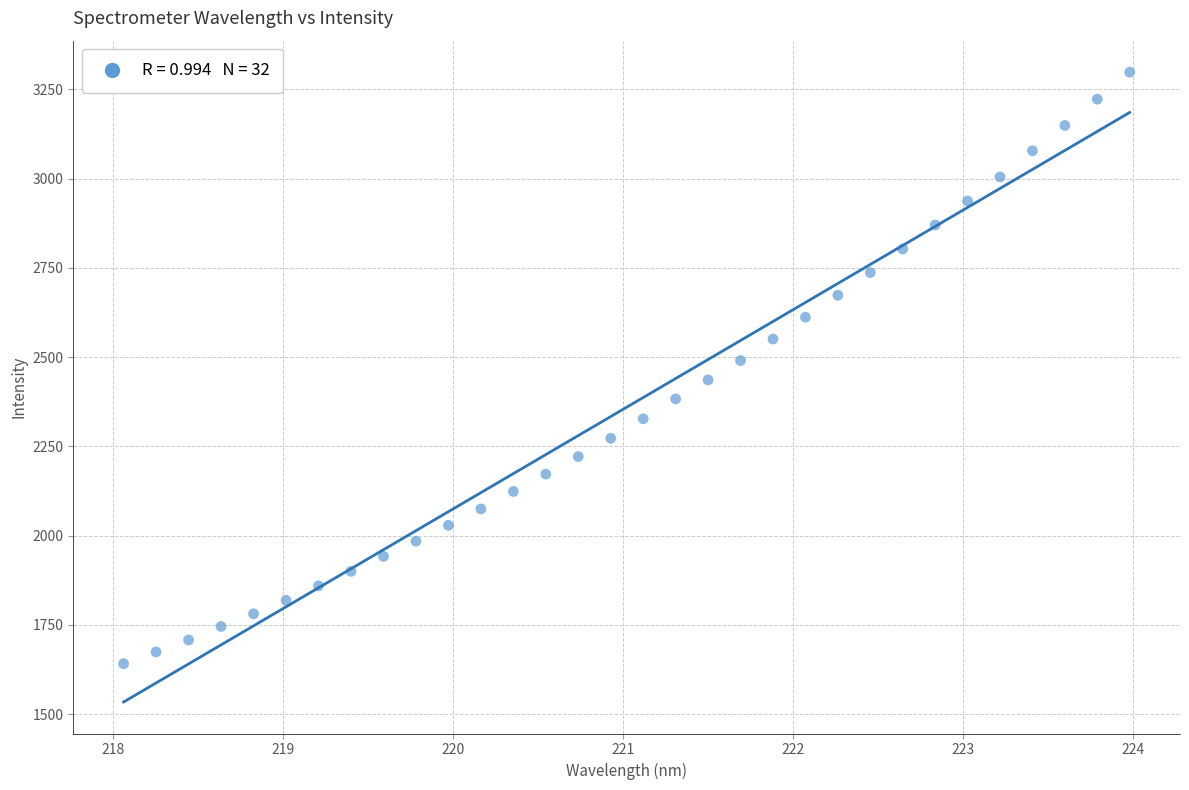

What is the range of X values (max minus min)?

5.9